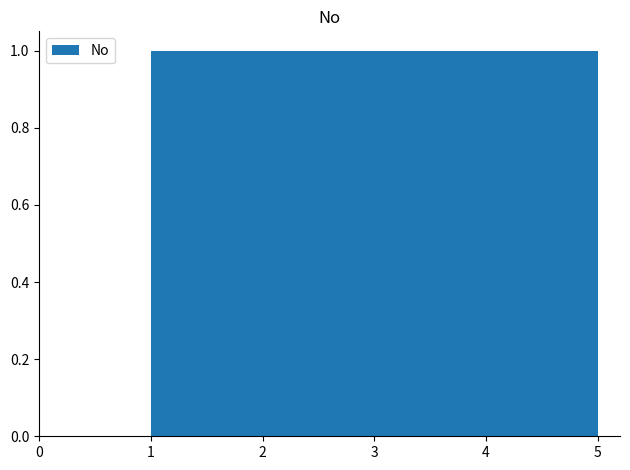

Reading left to right, transcribe this chart: for each bar, give the range it covers on the x-axis and its height. The values are not printed on the chart, so give them approximately, as read against the axis.

1.0 to 1.8: 1
1.8 to 2.6: 1
2.6 to 3.4: 1
3.4 to 4.2: 1
4.2 to 5.0: 1